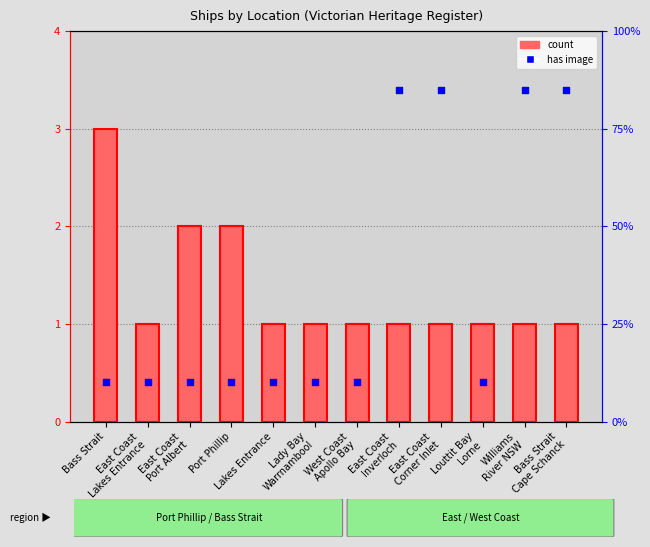

Which series has the largest total across all categories?

has image (0=No, 1=Yes)